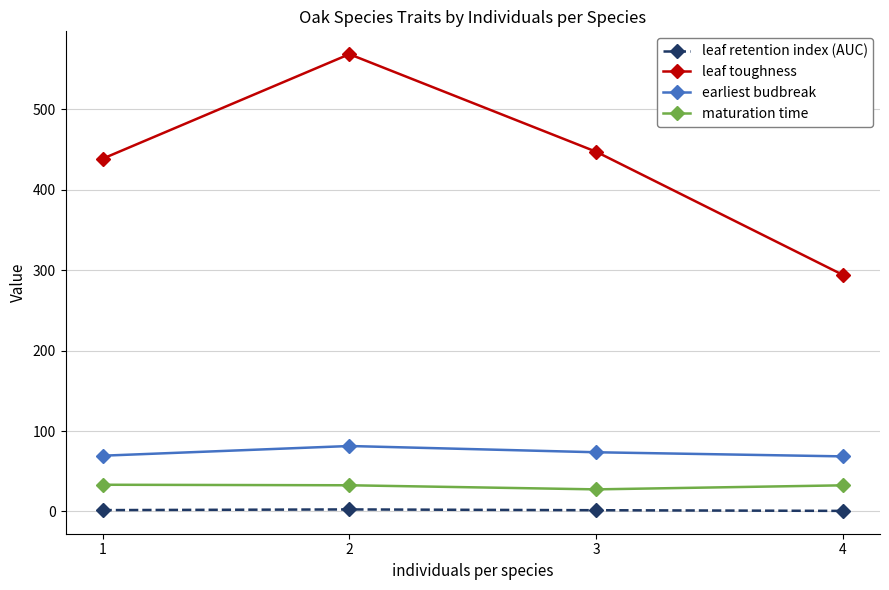

What is the highest value of the leaf toughness series?

568.8